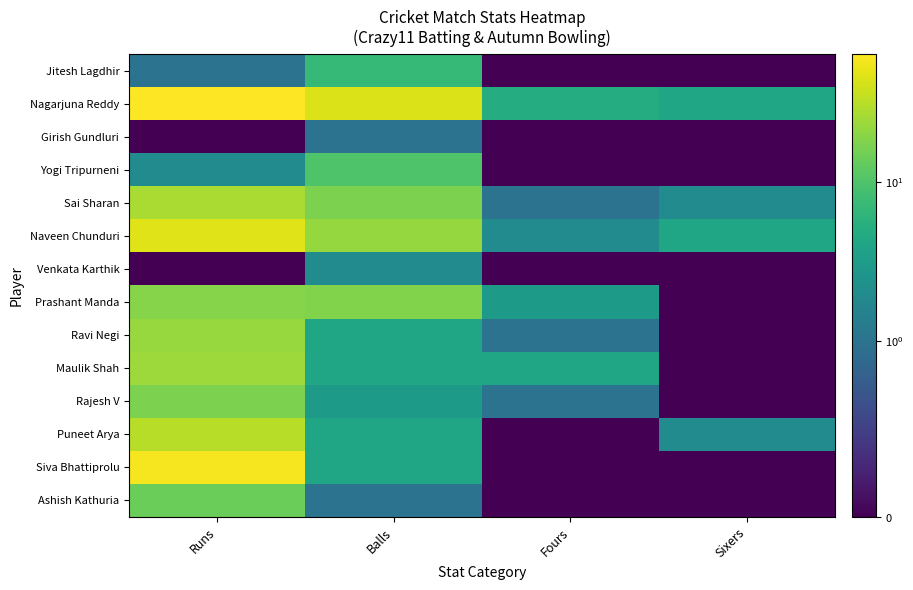

What is the total value across all series at Fours?

17